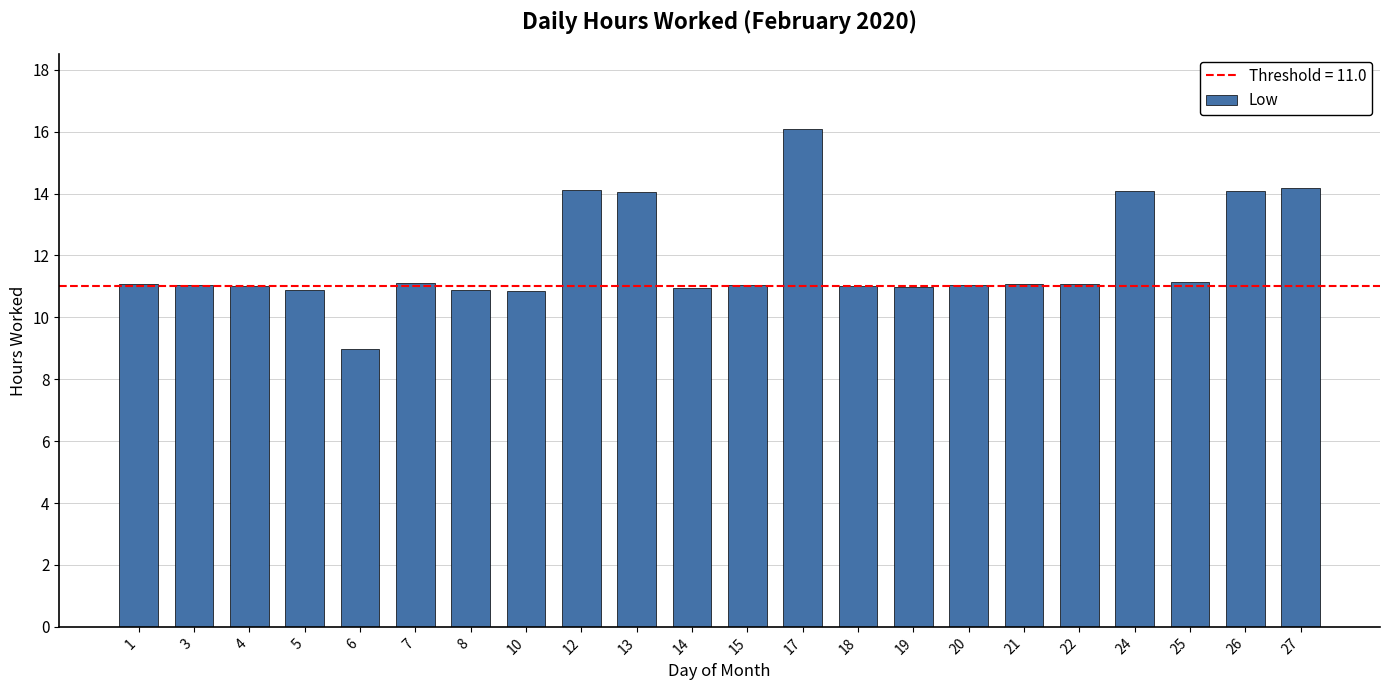

The value at 5 is 10.9. True or false?

True